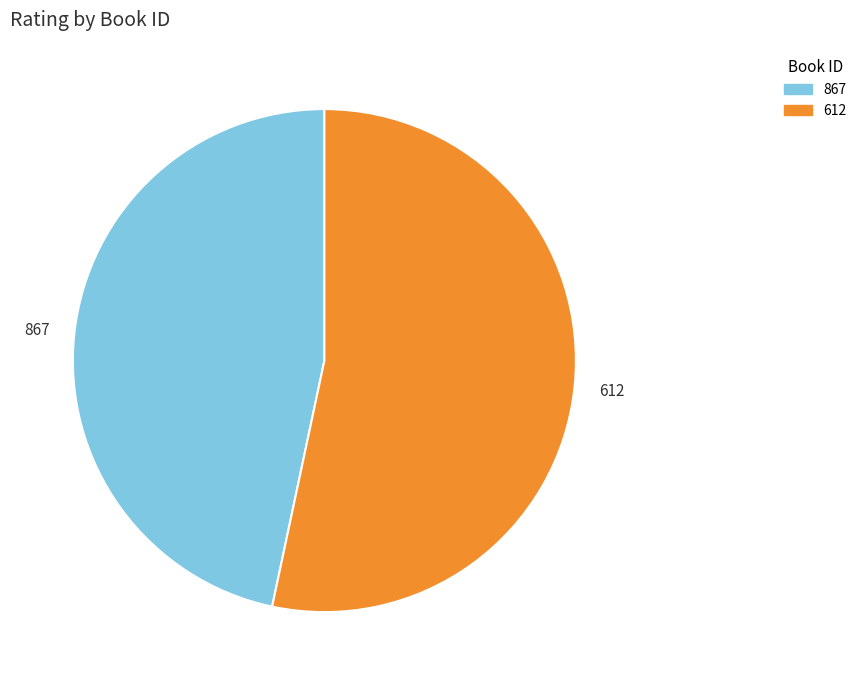

Is it true that 867 is 47% of the pie?

True